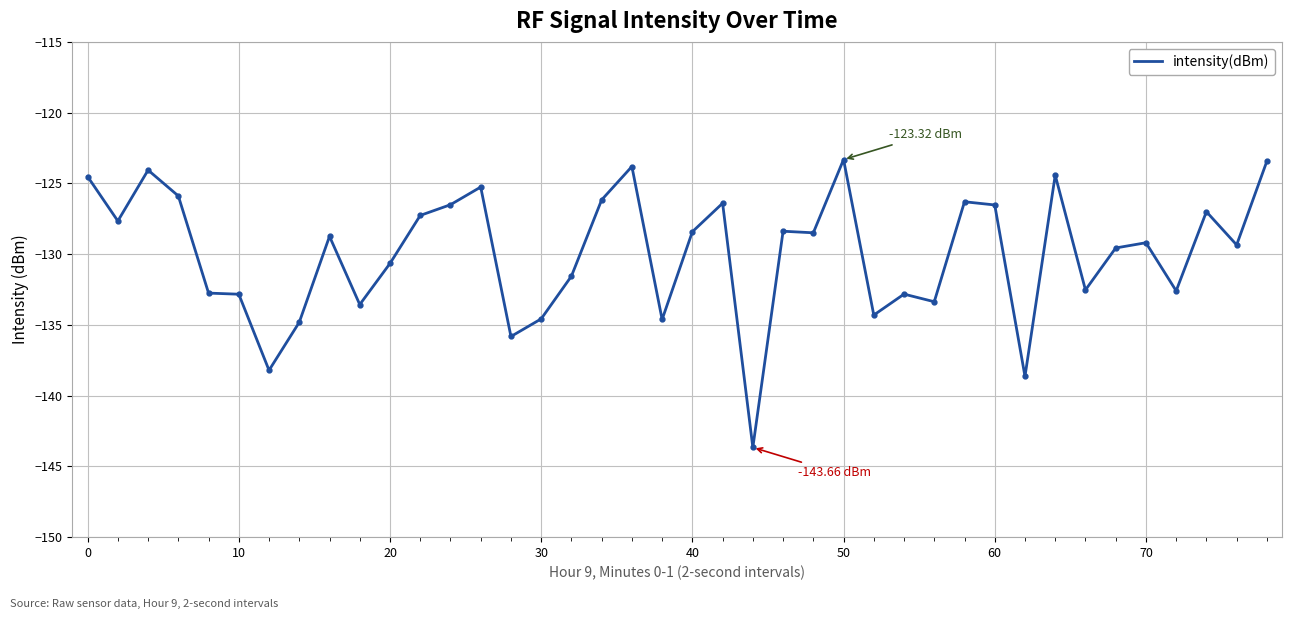

What is the difference between the maximum and minimum values?

20.3